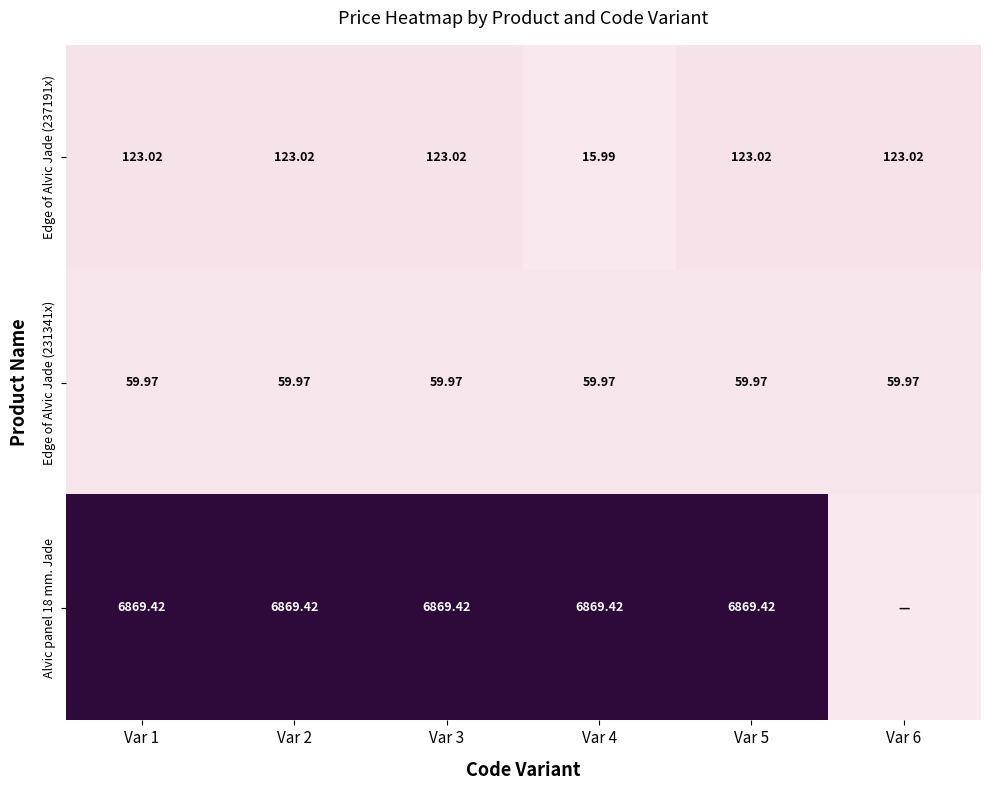

Count the number of data series in this chart.

3